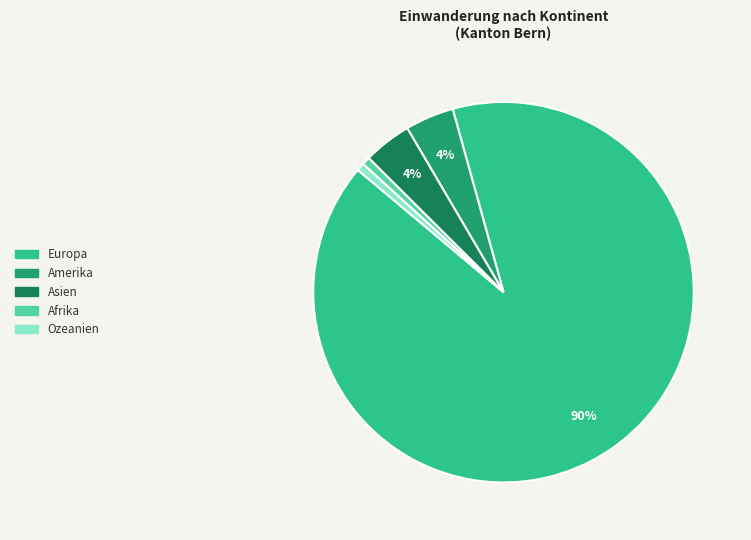

How many segments does this pie chart have?

5